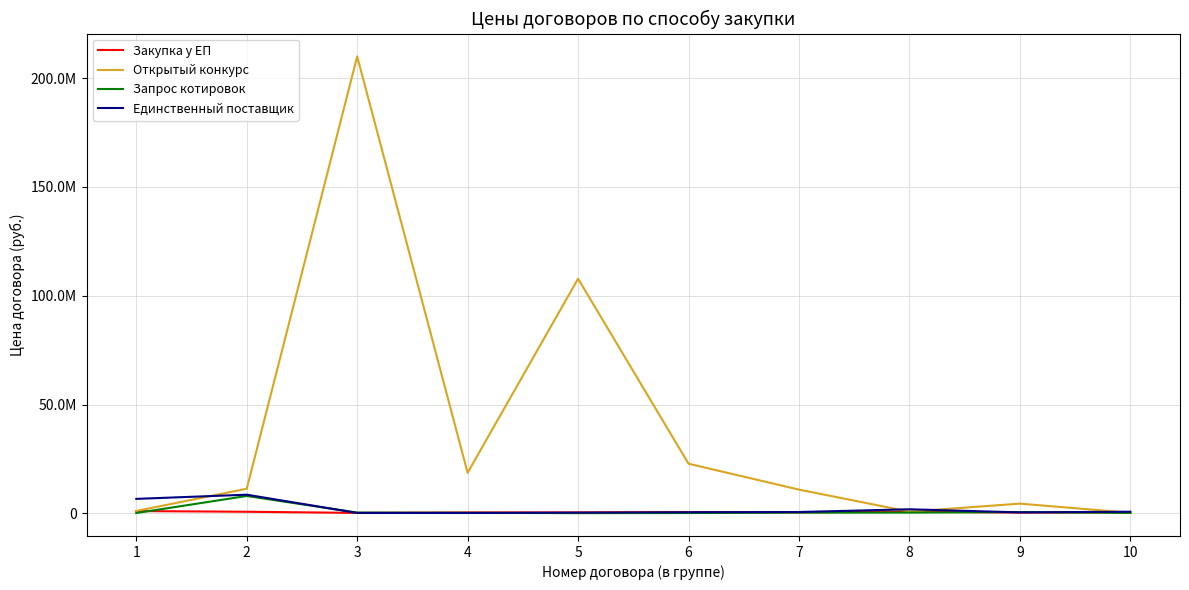

What are all the series names shown in the legend?

Закупка у ЕП, Открытый конкурс, Запрос котировок, Единственный поставщик